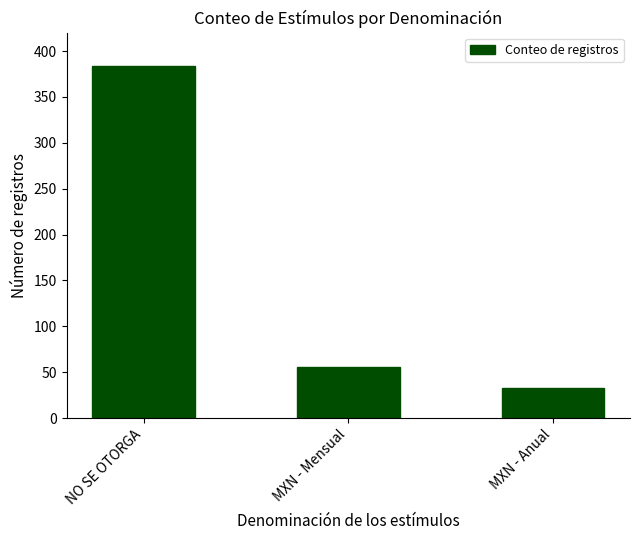

Reading left to right, what are all the values shown in this chart?

384	56	33